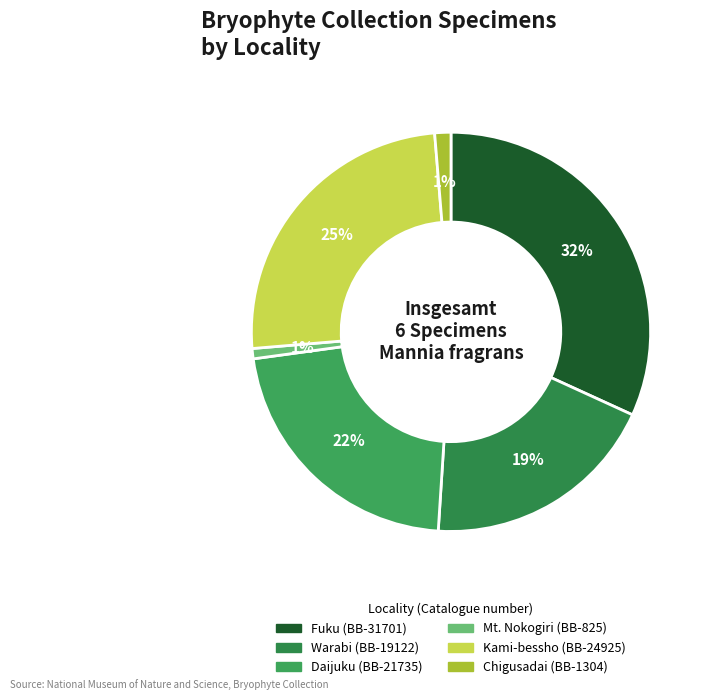

Approximately how many times larger is the value at Chigusadai (BB-1304) compared to Warabi (BB-19122)?

0.1